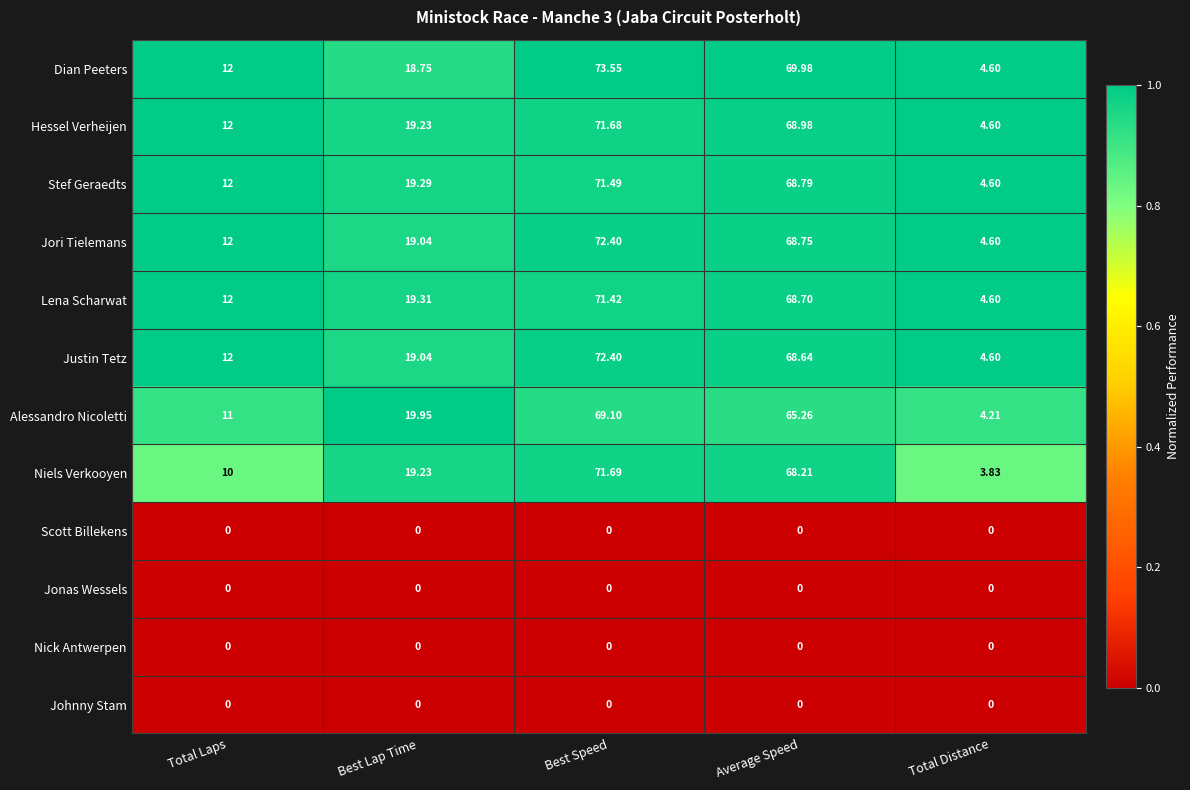

List the labels in order of Stef Geraedts value, largest first.

Best Speed, Average Speed, Best Lap Time, Total Laps, Total Distance